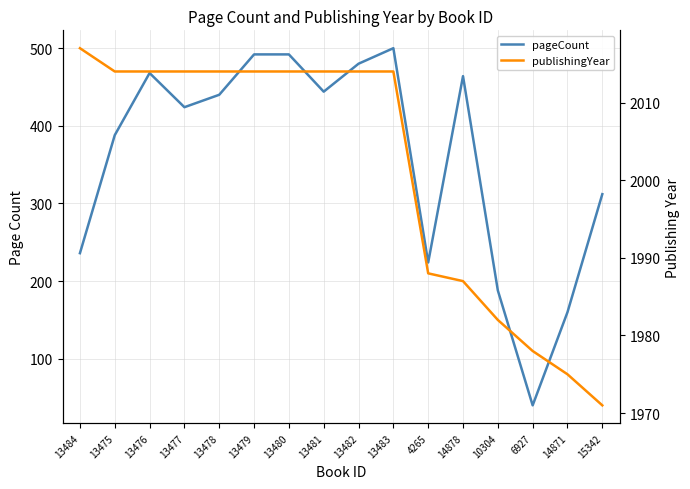

What is the sum of the publishingYear values at 13475 and 13484?

4031